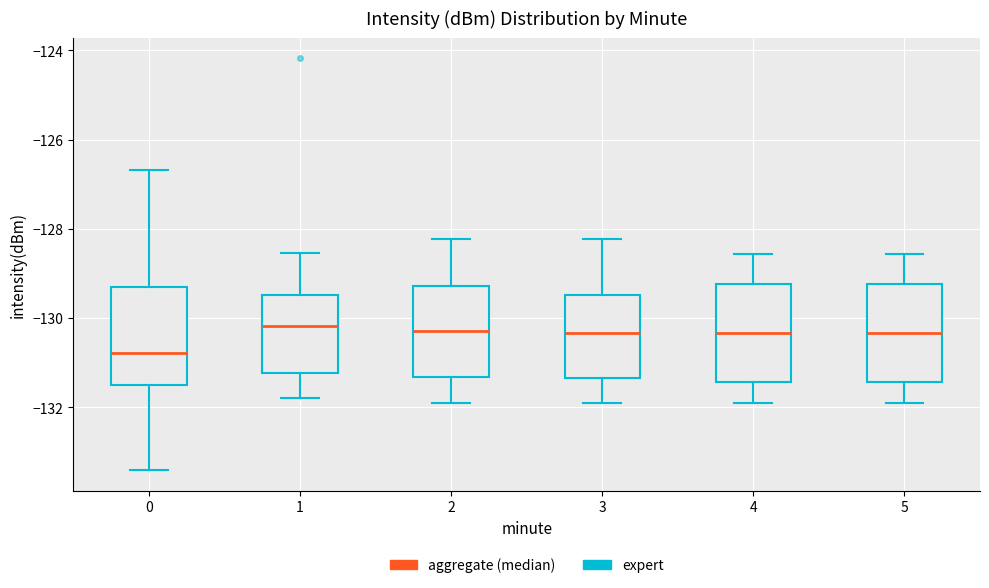

Where does the upper whisker of the box at x = 4 end on the y-axis? The values are not printed on the chart, so give them approximately, as read against the axis.

-128.6